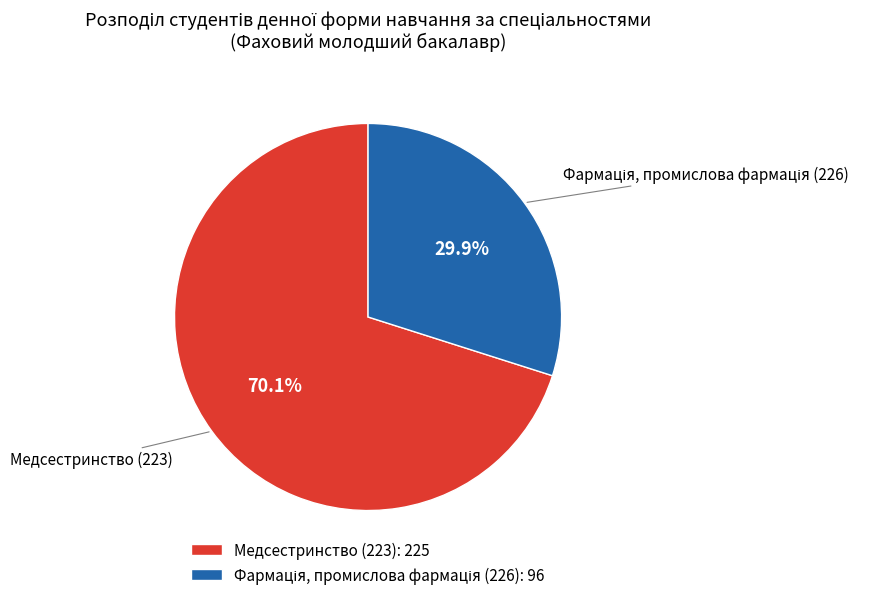

Is there a majority slice in this chart?

Yes